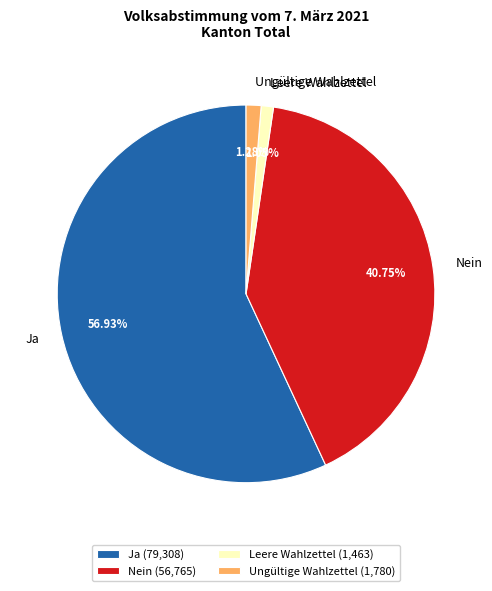

Is it true that Ungültige Wahlzettel is 1% of the pie?

True